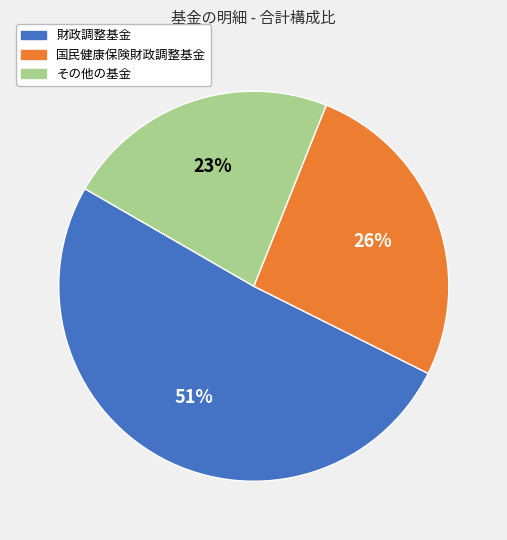

What is the majority slice?

財政調整基金